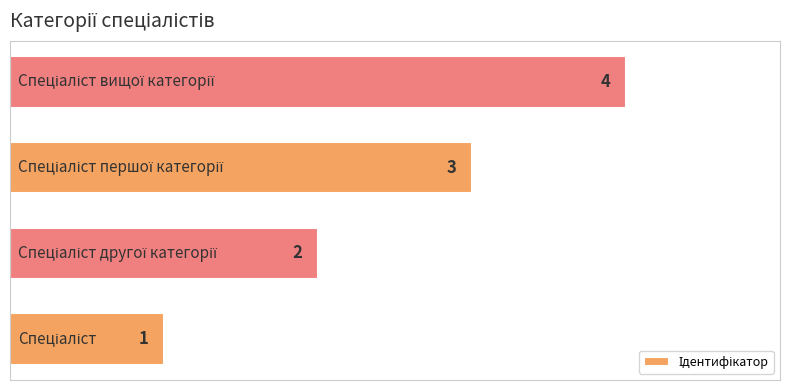

What is the sum of all values?

10